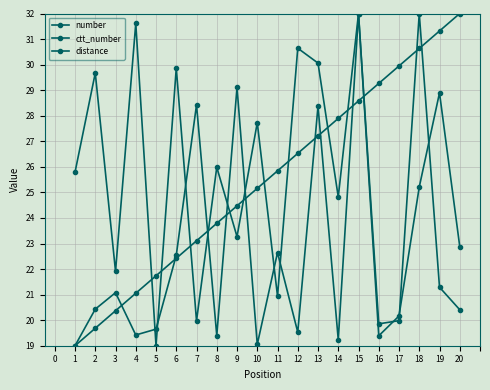

Between 1 and 3, which series saw the biggest shift?

number